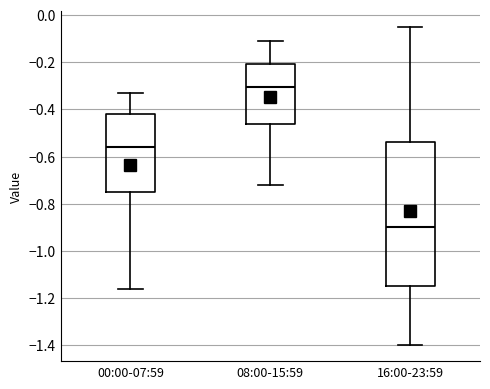

Which box's median line is the lowest?

16:00-23:59